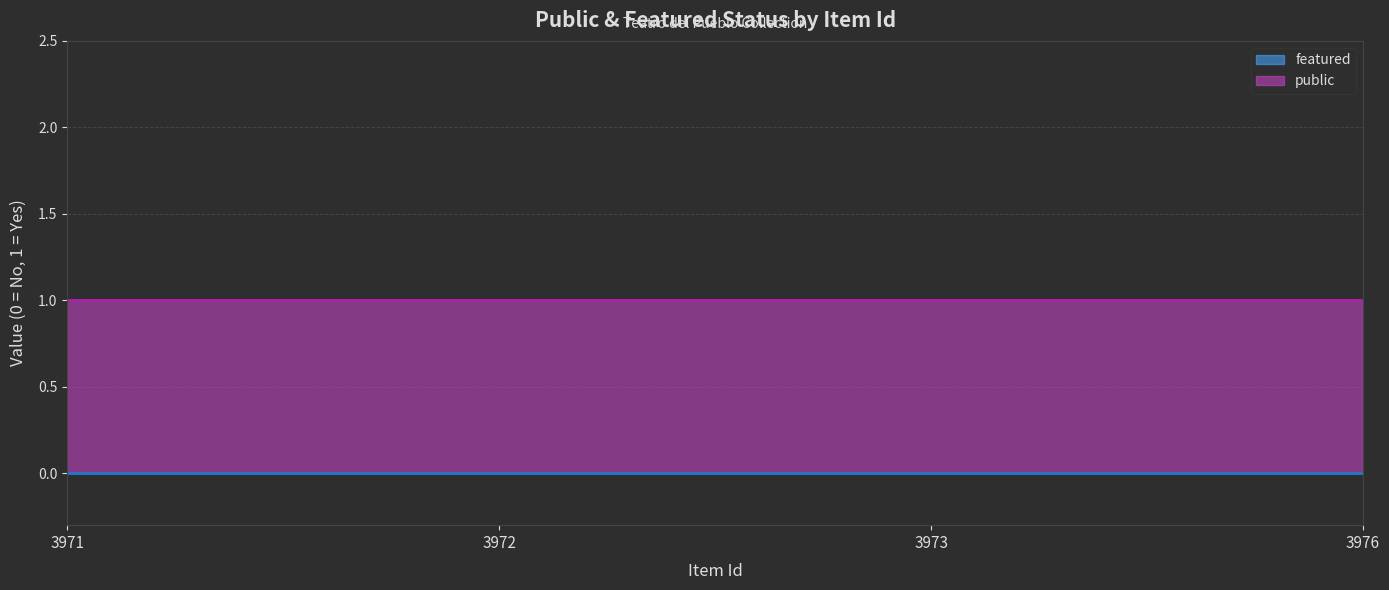

What is the minimum value for public?

1